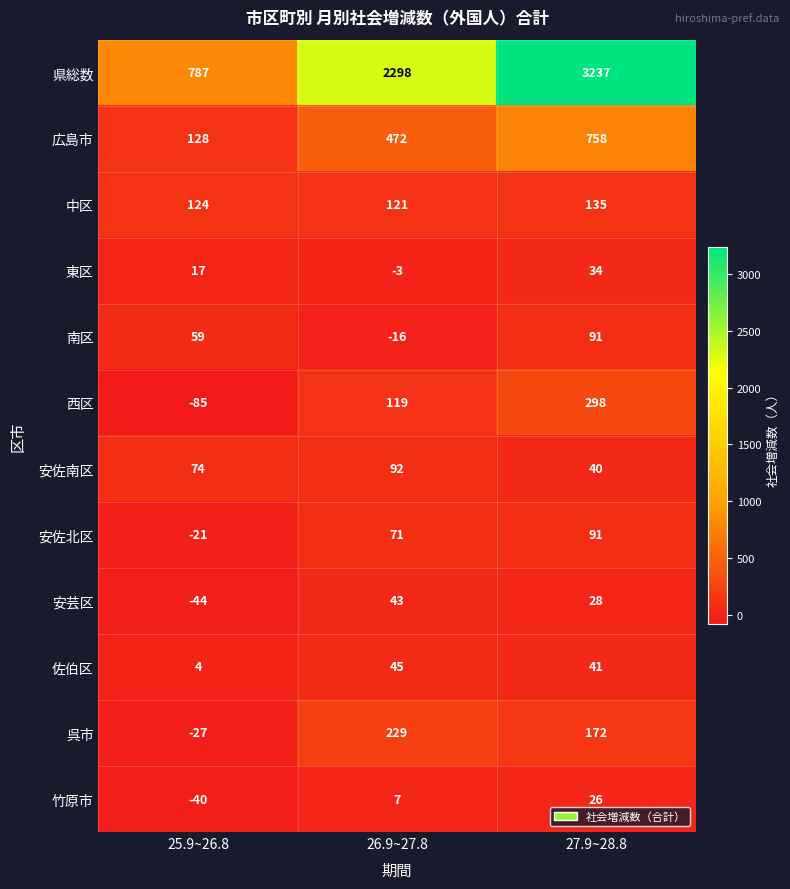

Which series has the largest total across all categories?

県総数